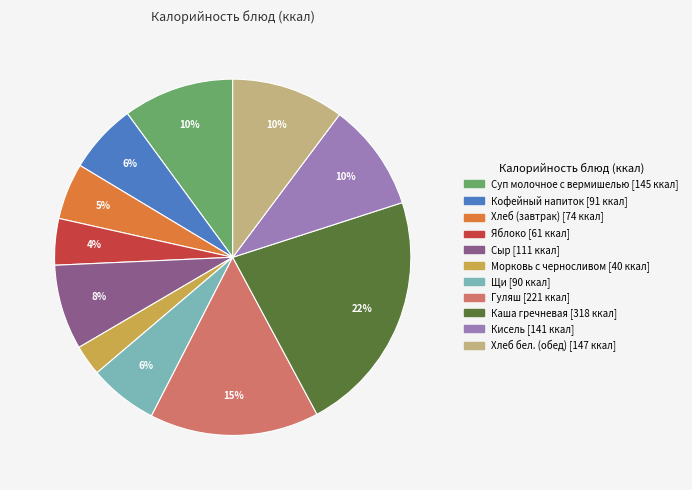

The Щи slice represents 6% of the pie. True or false?

True